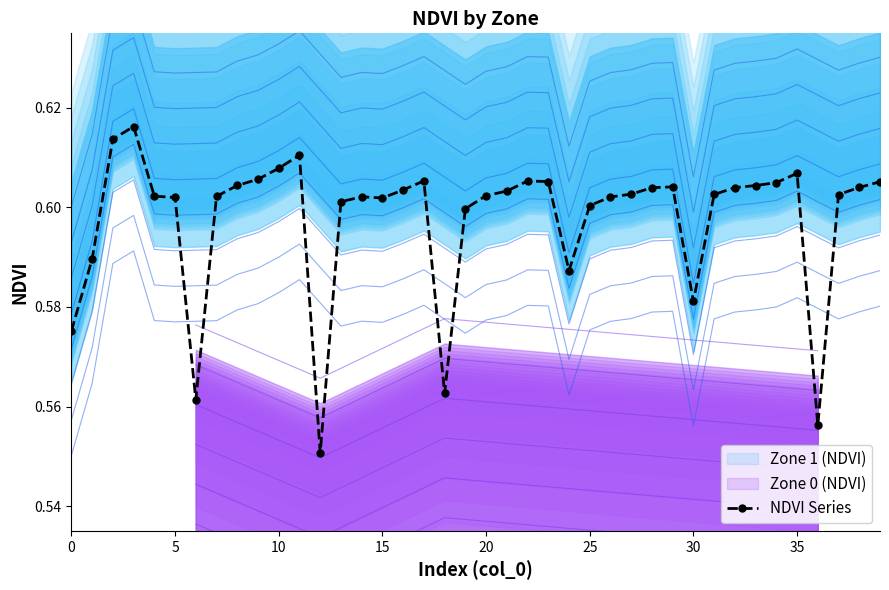

Count the NDVI Series values in the range 0 to 1.

40